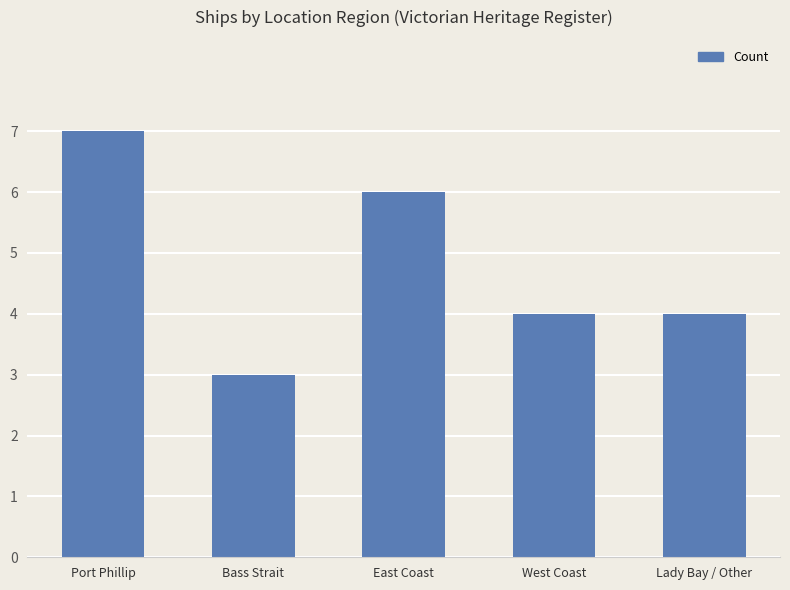

What is the label of the 3rd bar from the left?

East Coast